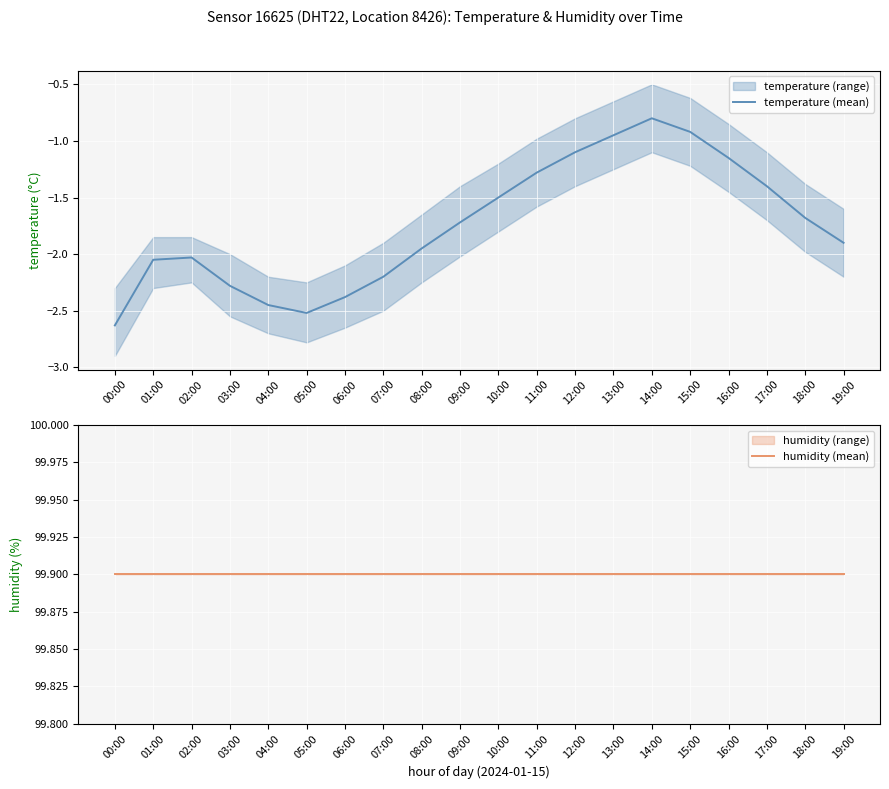

What is the sum of all temperature (mean) values?

-34.9